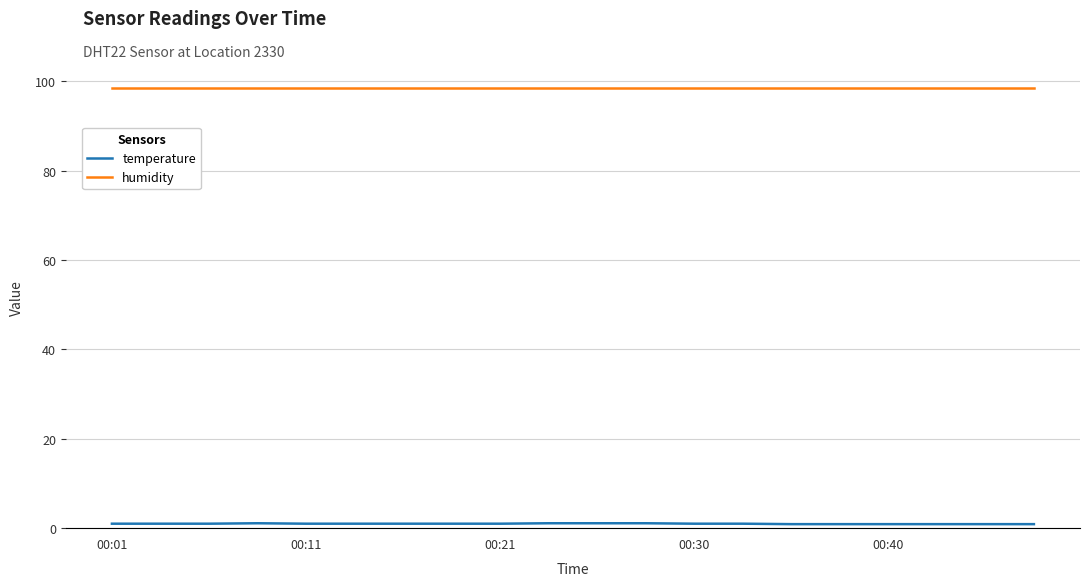

Rank the series by their average value, from lowest to highest.

temperature, humidity